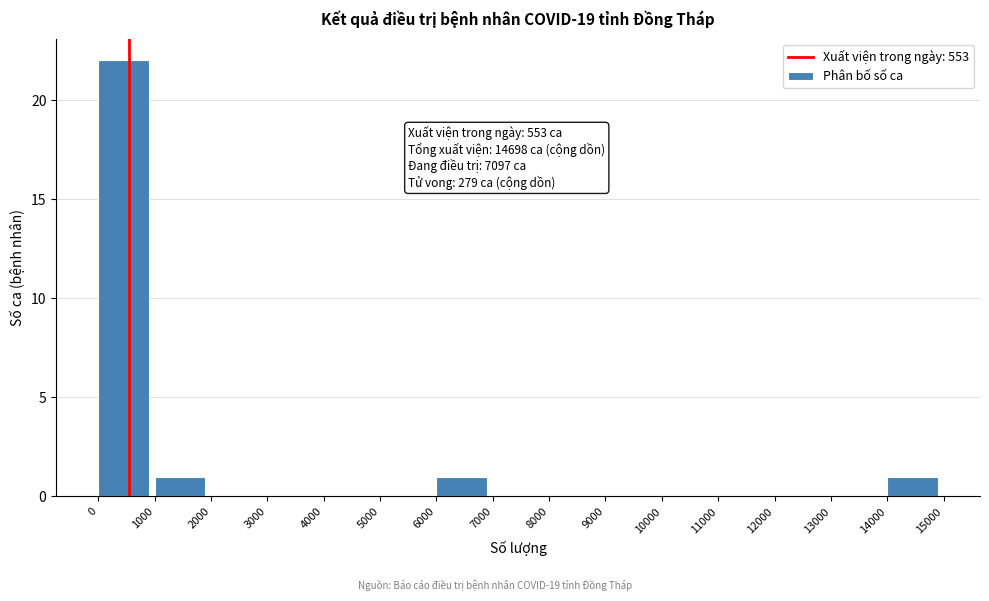

Over which range of the x-axis is the bar tallest?

0 to 1000